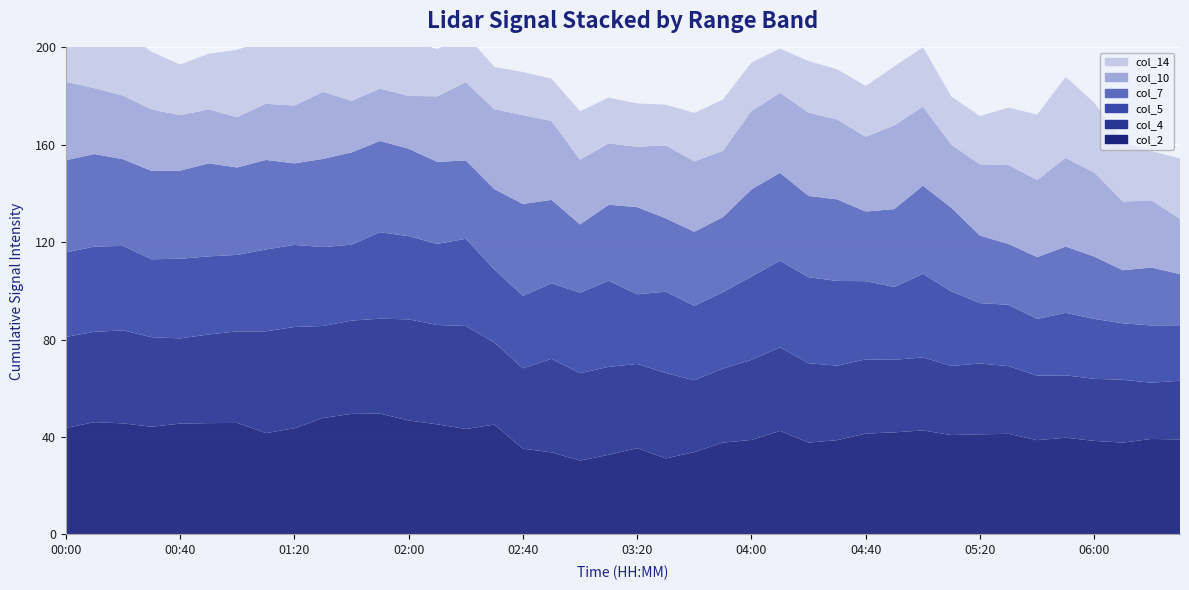

Reading left to right, extract all data points from this chart.

col_2: 00:00=43.7	00:10=46.1	00:20=45.6	00:30=44.2	00:40=45.5	00:50=45.7	01:00=45.8	01:10=41.6	01:20=43.6	01:30=47.8	01:40=49.5	01:50=49.6	02:00=46.8	02:10=45.2	02:20=43.3	02:30=45.1	02:40=35.2	02:50=33.7	03:00=30.3	03:10=32.7	03:20=35.4	03:30=31.2	03:40=33.8	03:50=37.7	04:00=38.8	04:10=42.5	04:20=37.7	04:30=38.7	04:40=41.4	04:50=41.9	05:00=42.7	05:10=40.8	05:20=41.1	05:30=41.3	05:40=38.7	05:50=39.7	06:00=38.4	06:10=37.7	06:20=39.2	06:30=39.0
col_4: 00:00=37.4	00:10=37.1	00:20=38.2	00:30=36.8	00:40=35.0	00:50=36.4	01:00=37.6	01:10=41.8	01:20=41.6	01:30=37.8	01:40=38.3	01:50=39.0	02:00=41.5	02:10=40.8	02:20=42.3	02:30=33.7	02:40=33.0	02:50=38.4	03:00=35.9	03:10=36.1	03:20=34.6	03:30=35.1	03:40=29.5	03:50=30.4	04:00=32.9	04:10=34.3	04:20=32.6	04:30=30.6	04:40=30.5	04:50=29.8	05:00=30.0	05:10=28.4	05:20=29.1	05:30=27.8	05:40=26.5	05:50=25.6	06:00=25.5	06:10=25.8	06:20=23.1	06:30=24.1
col_5: 00:00=34.7	00:10=35.0	00:20=34.7	00:30=32.0	00:40=32.7	00:50=32.1	01:00=31.4	01:10=33.6	01:20=33.7	01:30=32.4	01:40=31.2	01:50=35.5	02:00=34.2	02:10=33.3	02:20=35.8	02:30=30.0	02:40=29.8	02:50=31.0	03:00=33.1	03:10=35.4	03:20=28.6	03:30=33.4	03:40=30.6	03:50=31.4	04:00=34.2	04:10=35.6	04:20=35.3	04:30=34.8	04:40=32.1	04:50=29.9	05:00=34.3	05:10=30.6	05:20=24.8	05:30=25.2	05:40=23.3	05:50=25.7	06:00=24.6	06:10=23.2	06:20=23.5	06:30=22.8
col_7: 00:00=37.9	00:10=38.0	00:20=35.6	00:30=36.3	00:40=36.2	00:50=38.2	01:00=35.9	01:10=36.8	01:20=33.5	01:30=36.2	01:40=37.9	01:50=37.5	02:00=35.9	02:10=33.7	02:20=32.2	02:30=33.0	02:40=37.7	02:50=34.3	03:00=28.0	03:10=31.2	03:20=35.8	03:30=30.1	03:40=30.4	03:50=30.8	04:00=35.8	04:10=36.1	04:20=33.4	04:30=33.5	04:40=28.6	04:50=32.0	05:00=36.2	05:10=34.3	05:20=27.7	05:30=25.0	05:40=25.4	05:50=27.2	06:00=25.6	06:10=21.8	06:20=23.8	06:30=21.0
col_10: 00:00=32.2	00:10=27.1	00:20=26.1	00:30=25.2	00:40=22.8	00:50=22.1	01:00=20.7	01:10=23.1	01:20=23.7	01:30=27.6	01:40=21.2	01:50=21.5	02:00=21.7	02:10=26.9	02:20=32.1	02:30=32.8	02:40=36.5	02:50=32.4	03:00=26.6	03:10=25.2	03:20=24.8	03:30=30.0	03:40=28.9	03:50=27.2	04:00=32.2	04:10=32.8	04:20=34.2	04:30=32.8	04:40=30.7	04:50=34.4	05:00=32.5	05:10=25.9	05:20=29.3	05:30=32.4	05:40=31.7	05:50=36.4	06:00=34.5	06:10=28.2	06:20=27.6	06:30=22.7
col_14: 00:00=25.8	00:10=26.3	00:20=26.7	00:30=23.7	00:40=20.8	00:50=22.9	01:00=27.6	01:10=26.5	01:20=26.5	01:30=22.7	01:40=27.6	01:50=25.3	02:00=22.9	02:10=19.4	02:20=19.5	02:30=17.4	02:40=17.7	02:50=17.4	03:00=19.9	03:10=18.8	03:20=17.8	03:30=16.7	03:40=19.9	03:50=21.1	04:00=19.9	04:10=18.2	04:20=21.2	04:30=20.6	04:40=20.9	04:50=24.2	05:00=24.4	05:10=19.8	05:20=19.8	05:30=23.6	05:40=26.8	05:50=33.3	06:00=28.7	06:10=24.3	06:20=20.2	06:30=24.8